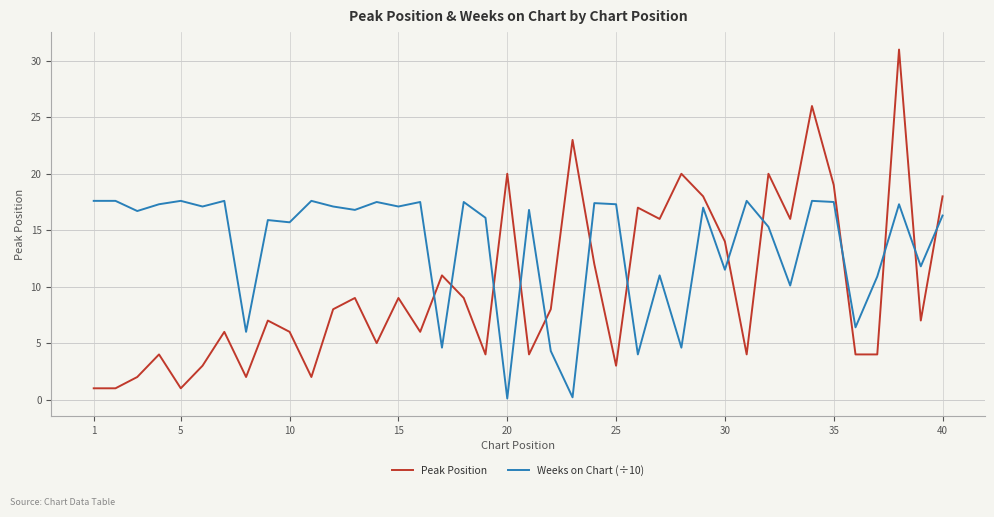

Rank the series by their average value, from lowest to highest.

Peak Position, Weeks on Chart (÷10)